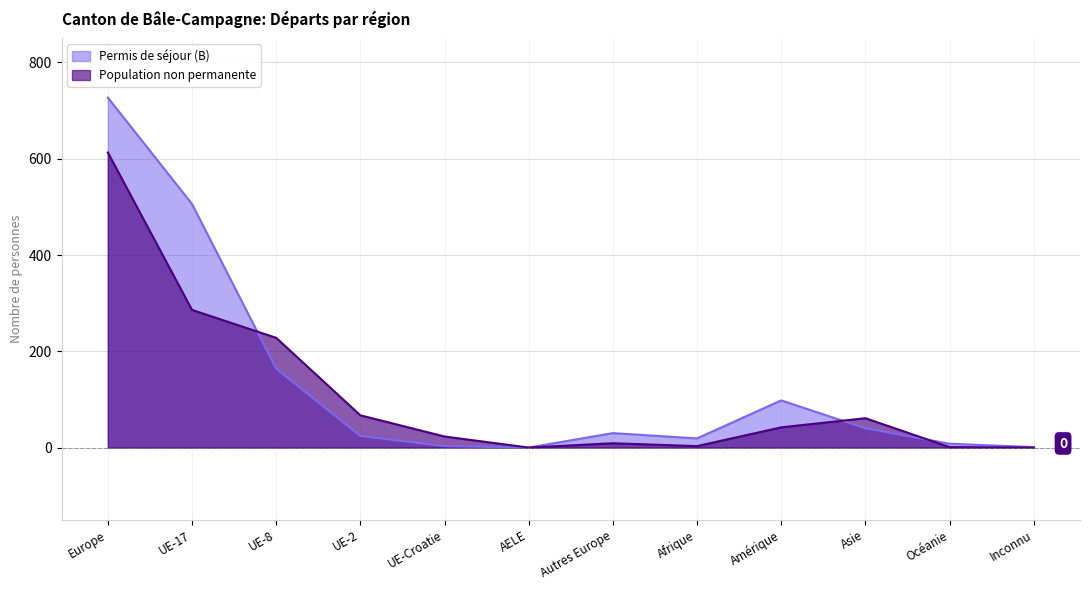

Rank the series by their maximum value, from highest to lowest.

Permis de séjour (B), Population non permanente